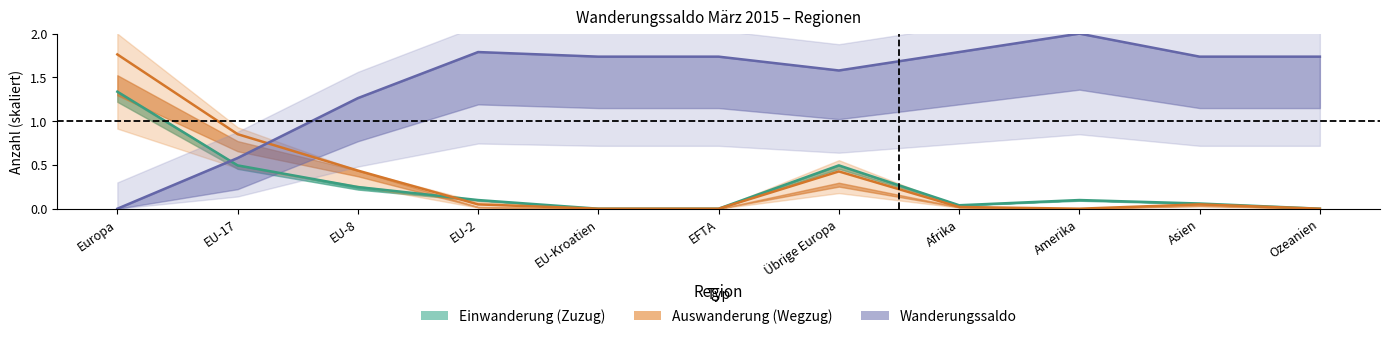

What is the maximum value shown in the chart?

2.0